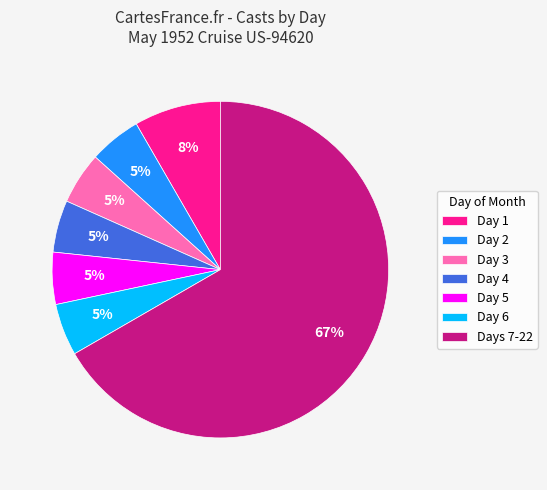

Count the number of slices in the pie.

7